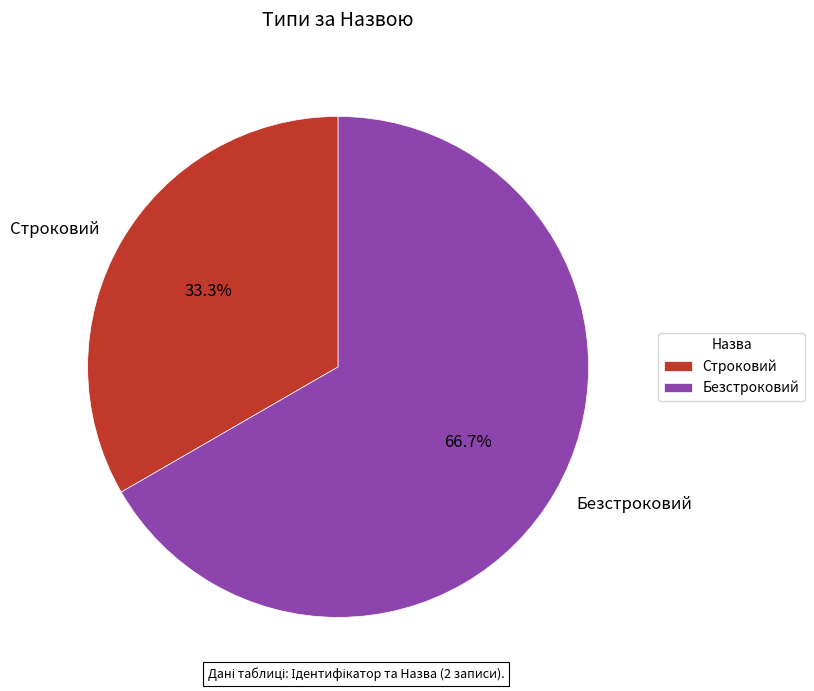

True or false: Безстроковий accounts for 67% of the total.

True